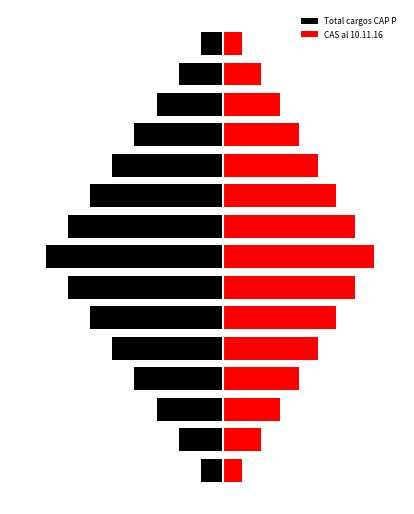

What is the difference between the maximum and second lowest values in the CAS al 10.11.16 series?

6.0